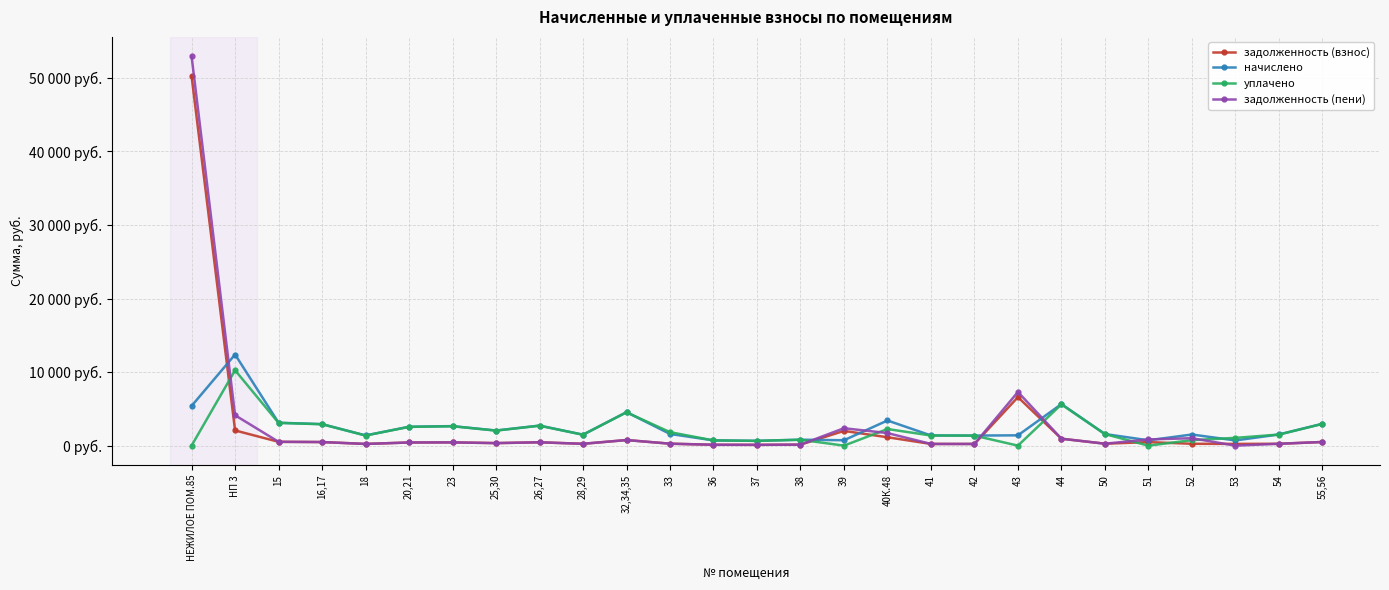

Reading right to left, extract all data points from this chart.

задолженность (взнос): 55,56=495.1	54=252.5	53=236.0	52=252.0	51=479.7	50=263.1	44=941.2	43=6595.7	42=228.1	41=230.8	40К.48=1139.5	39=2001.5	38=134.4	37=108.8	36=119.0	33=264.9	32,34,35=759.3	28,29=248.3	26,27=454.4	25,30=342.7	23=442.2	20,21=427.8	18=230.8	16,17=487.8	15=518.6	НП 3=2065.3	НЕЖИЛОЕ ПОМ.85=50236.3
начислено: 55,56=2970.9	54=1515.0	53=707.9	52=1511.9	51=726.4	50=1578.4	44=5647.5	43=1400.5	42=1368.5	41=1385.1	40К.48=3418.4	39=732.5	38=806.5	37=652.6	36=714.1	33=1589.5	32,34,35=4556.0	28,29=1489.7	26,27=2726.5	25,30=2056.1	23=2653.3	20,21=2567.0	18=1385.1	16,17=2926.6	15=3111.8	НП 3=12392.0	НЕЖИЛОЕ ПОМ.85=5398.8
уплачено: 55,56=2952.1	54=1505.4	53=1055.8	52=746.4	51=0.0	50=1568.4	44=5611.7	43=0.0	42=1359.8	41=1376.3	40К.48=2257.3	39=0.0	38=801.4	37=648.4	36=709.6	33=1834.2	32,34,35=4527.2	28,29=1480.3	26,27=2709.2	25,30=2043.1	23=2636.4	20,21=2550.8	18=1376.3	16,17=2908.0	15=3092.1	НП 3=10248.2	НЕЖИЛОЕ ПОМ.85=0.0
задолженность (пени): 55,56=495.1	54=252.5	53=0.0	52=1008.0	51=842.9	50=263.1	44=941.2	43=7296.0	42=228.1	41=230.8	40К.48=1709.2	39=2367.8	38=134.4	37=108.8	36=119.0	33=264.9	32,34,35=759.3	28,29=248.3	26,27=454.4	25,30=342.7	23=442.2	20,21=427.8	18=230.8	16,17=487.8	15=518.6	НП 3=4130.7	НЕЖИЛОЕ ПОМ.85=52935.7